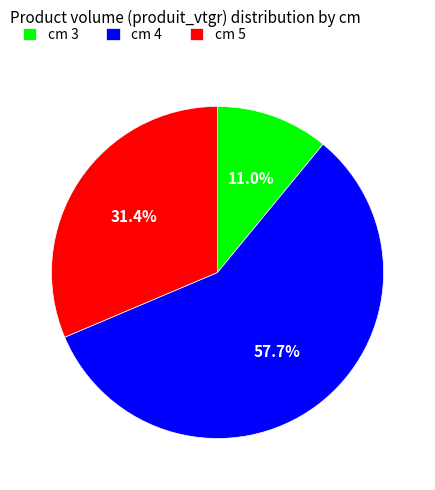

Between cm 3 and cm 4, which is larger?

cm 4